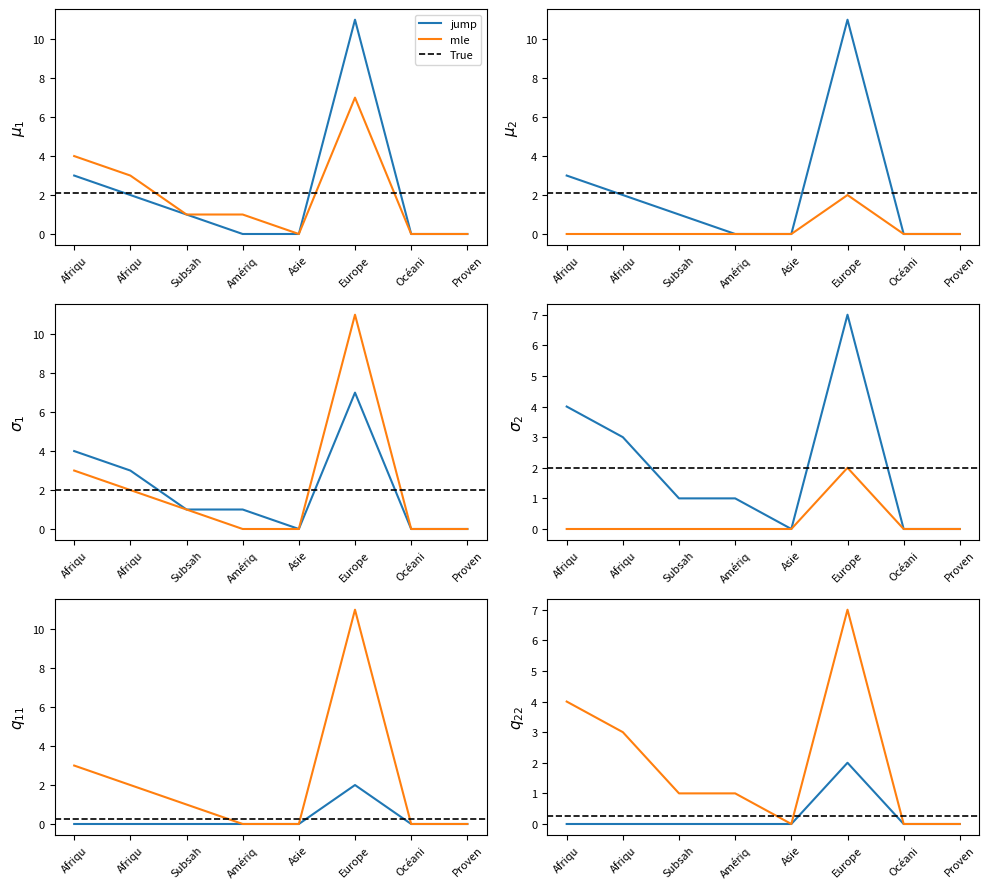

What is the label of the 4th point from the left?

Amériq